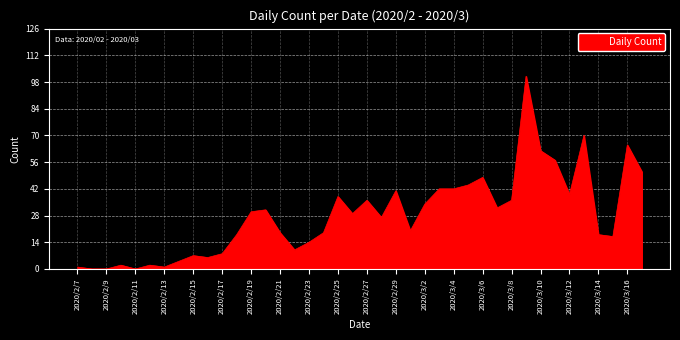

Does the chart display data point markers on the line(s)?

No